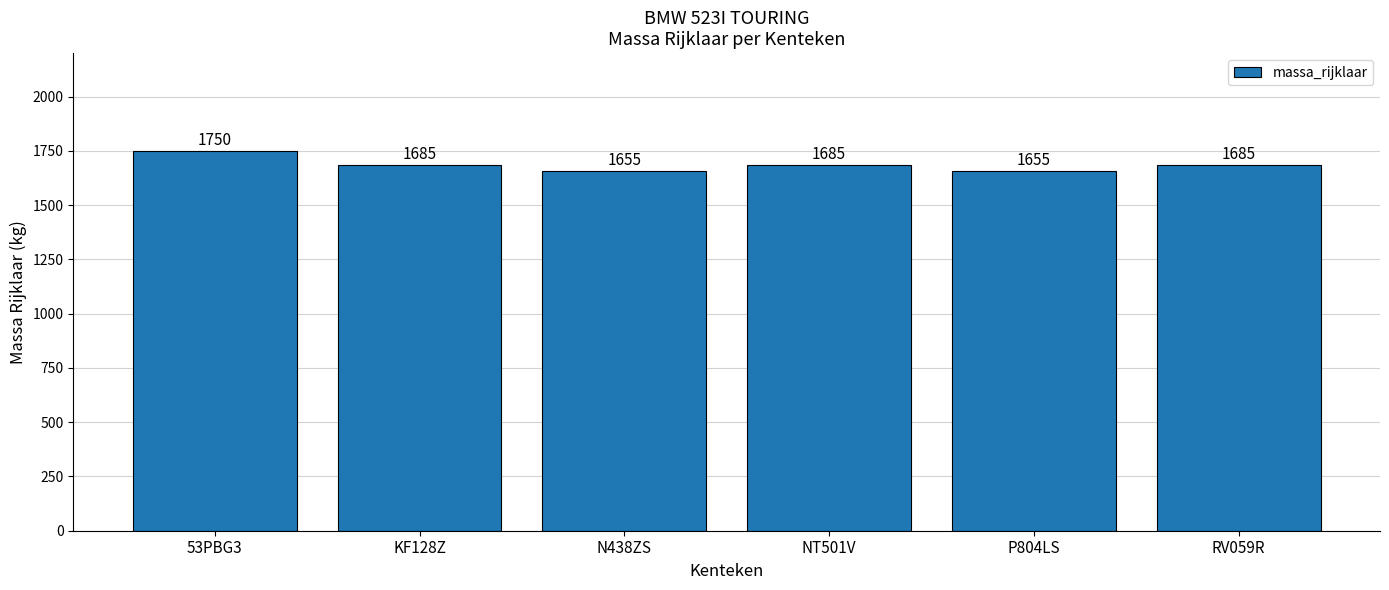

At which category does the chart reach its peak across all series?

53PBG3